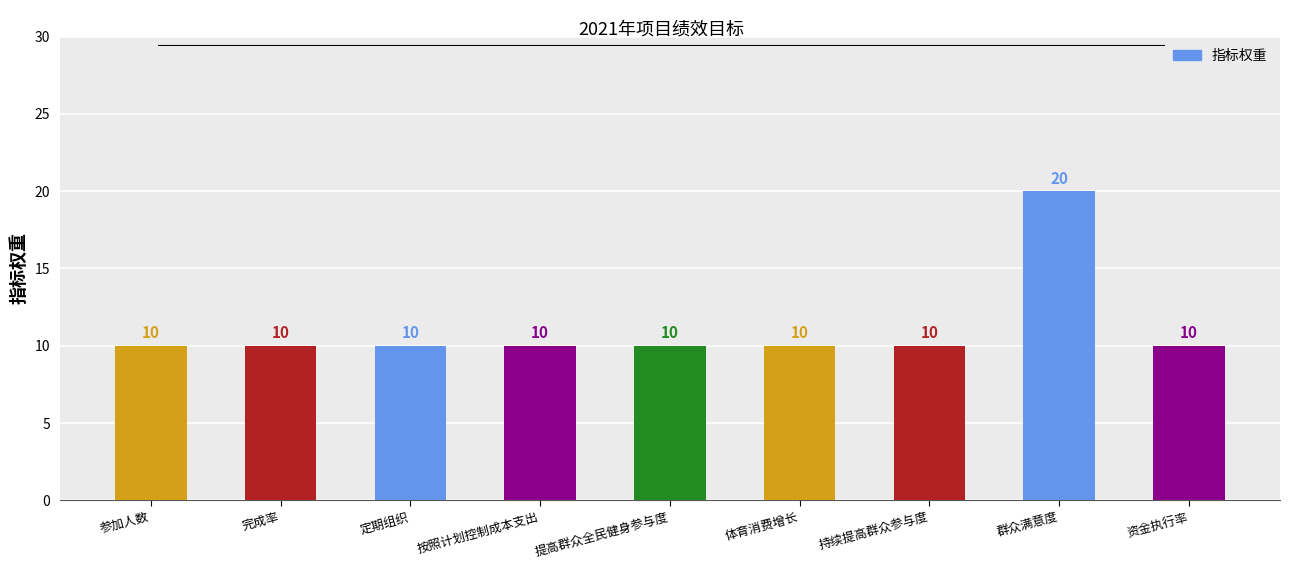

The chart shows a value of 6 at 资金执行率. True or false?

False